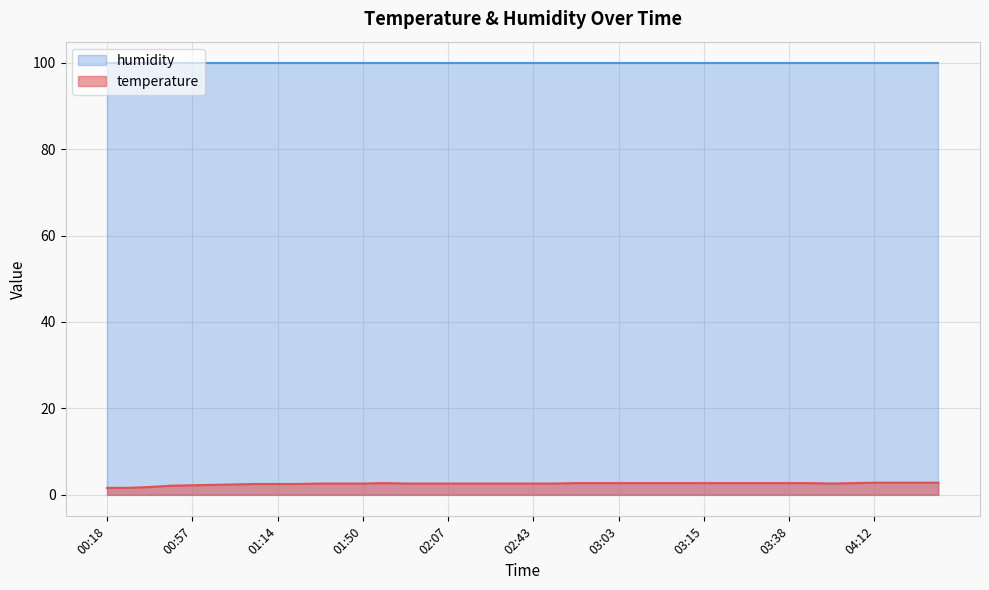

How many points are higher than both their immediate neighbors (excluding endpoints)?

1